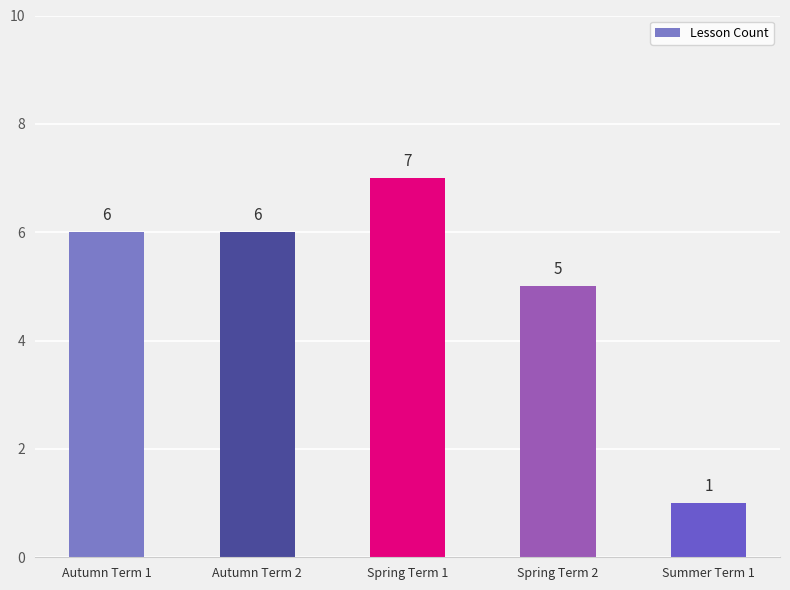

Count the number of categories in the chart.

5